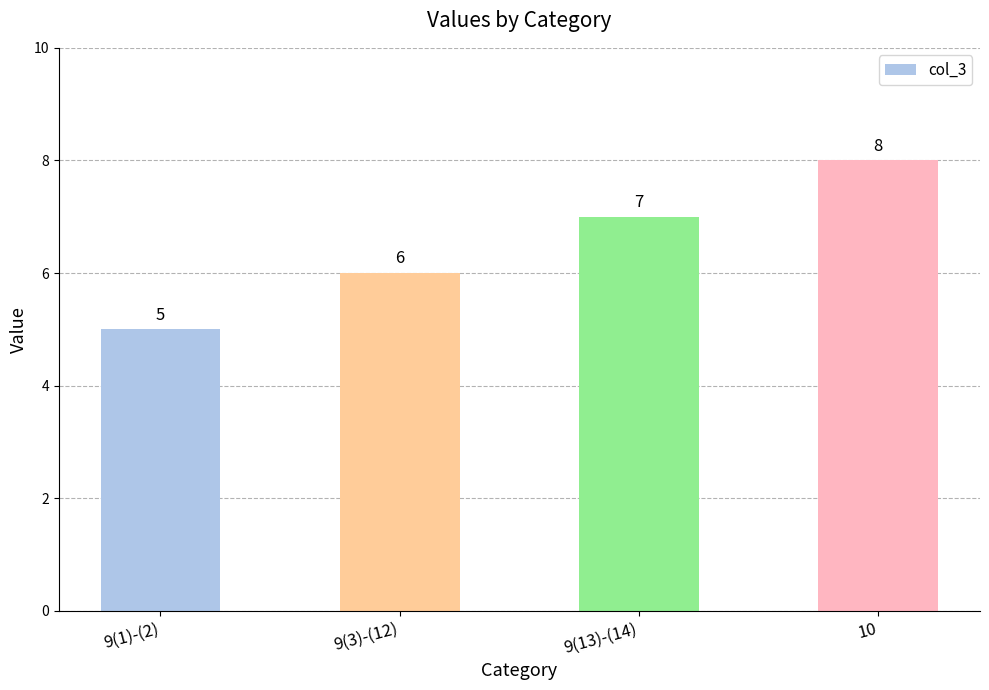

What position from the left is 10?

4